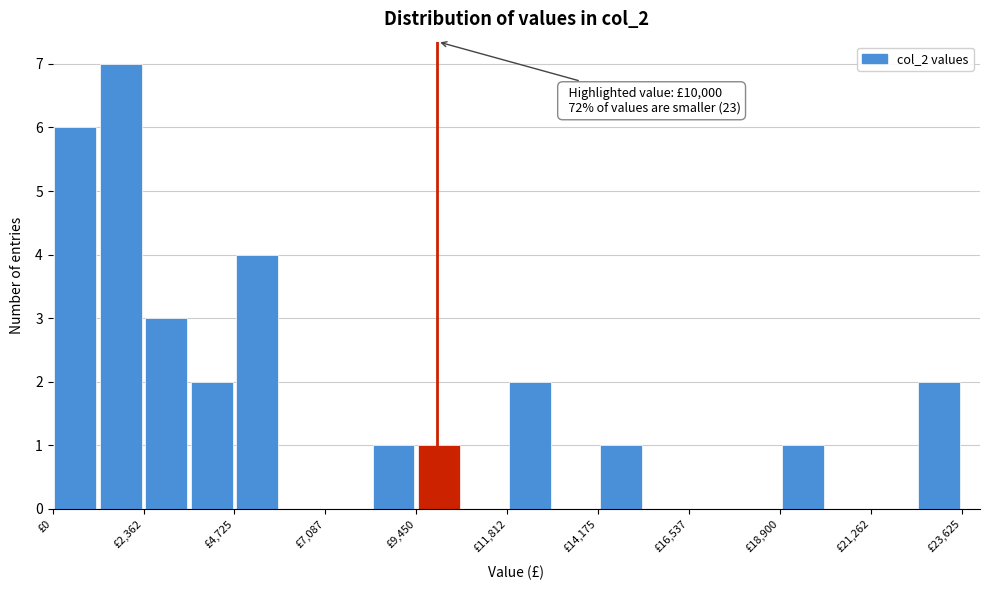

Read against the x-axis, roughly where is the centre of the tallest bar?

2000